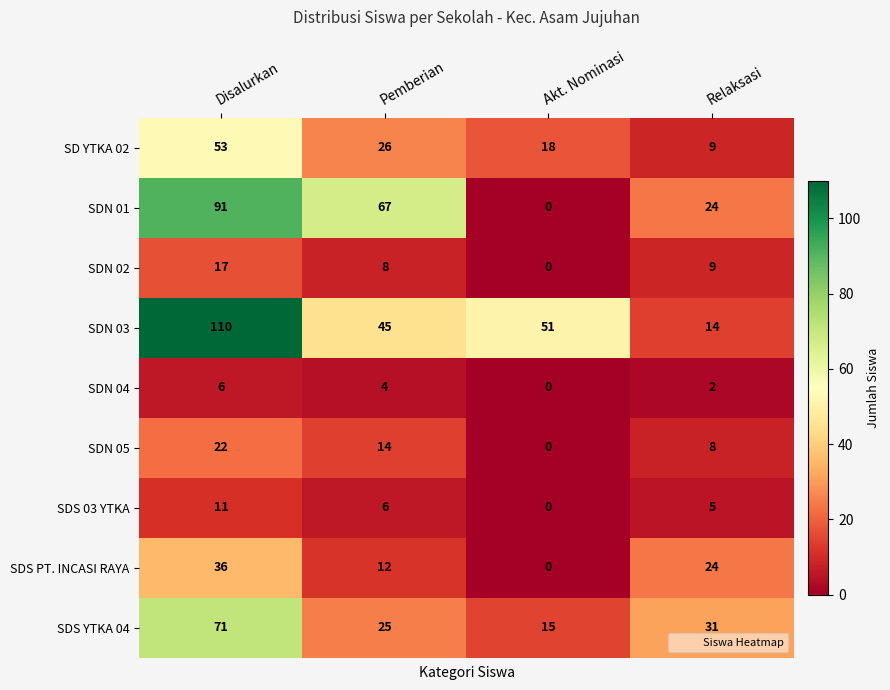

List the labels in order of SDS PT. INCASI RAYA value, largest first.

Disalurkan, Relaksasi, Pemberian, Akt. Nominasi